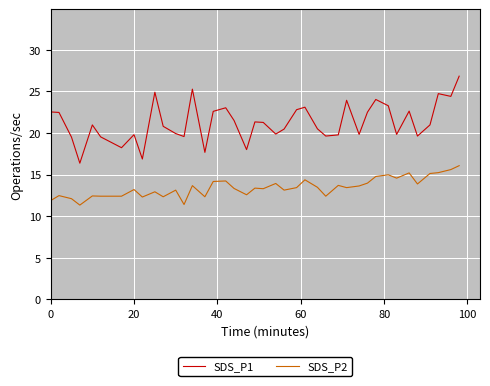

Which series has the largest total across all categories?

SDS_P1